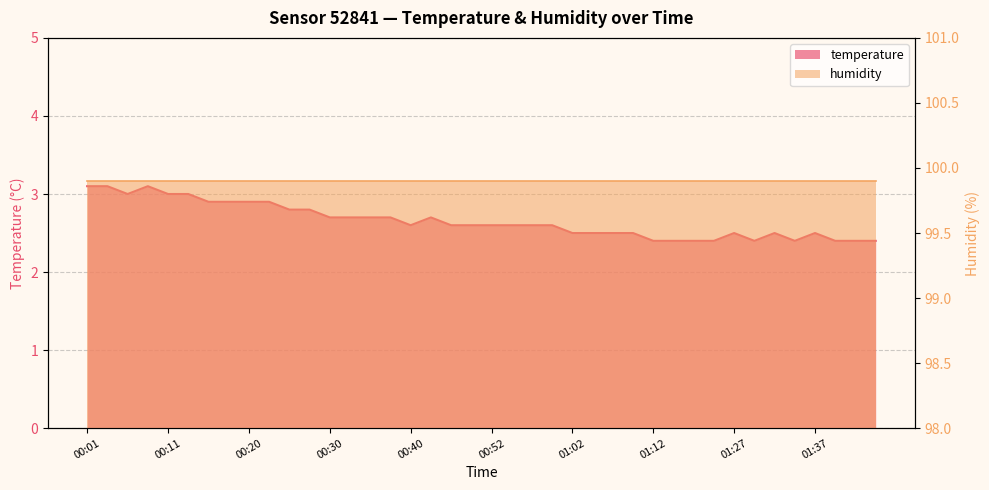

Rank the categories by value from highest to lowest.

00:01, 00:03, 00:08, 00:06, 00:11, 00:13, 00:15, 00:18, 00:20, 00:23, 00:25, 00:28, 00:30, 00:32, 00:35, 00:37, 00:42, 00:40, 00:47, 00:50, 00:52, 00:55, 00:57, 01:00, 01:02, 01:04, 01:07, 01:09, 01:27, 01:32, 01:37, 01:12, 01:14, 01:17, 01:25, 01:30, 01:35, 01:39, 01:42, 01:44